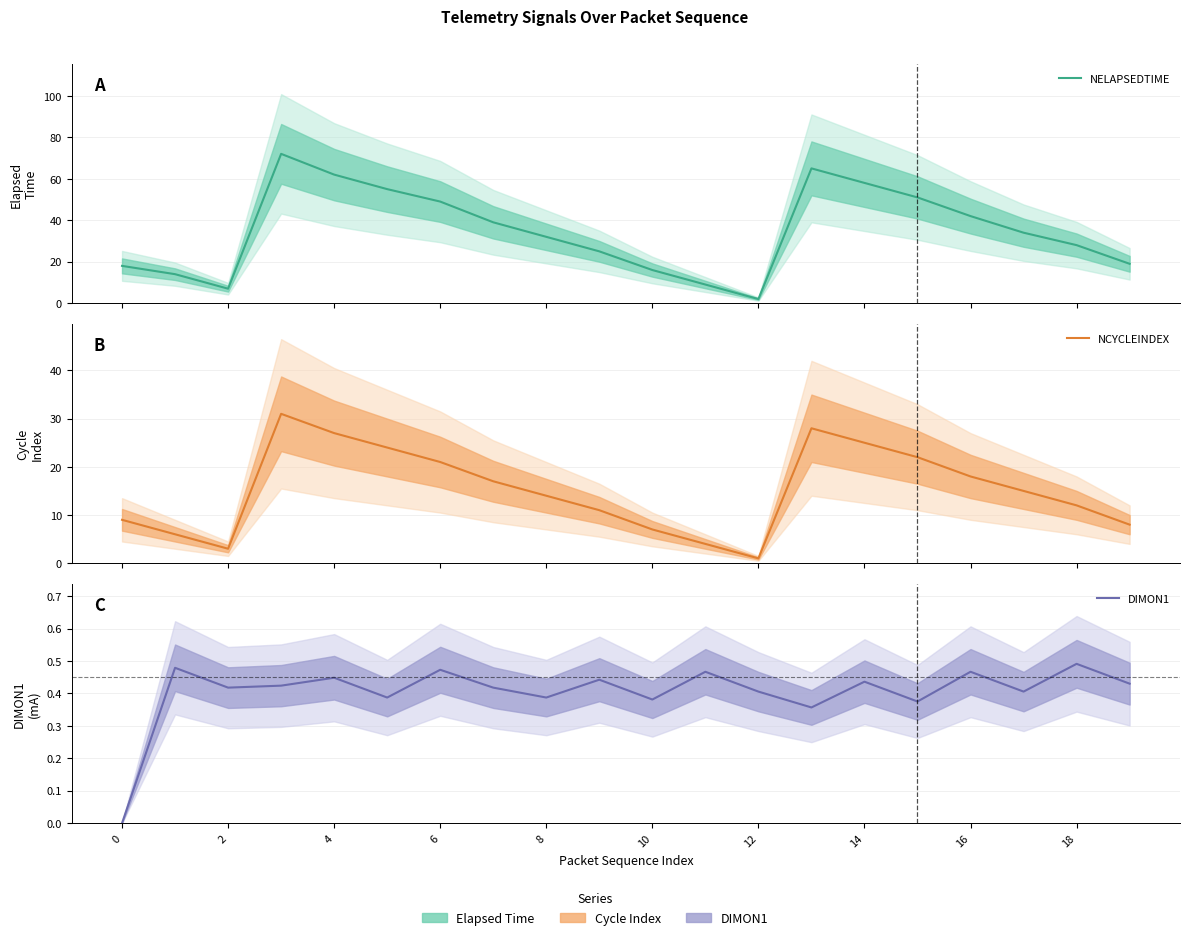

Which series changed the most between 10 and 12?

NELAPSEDTIME